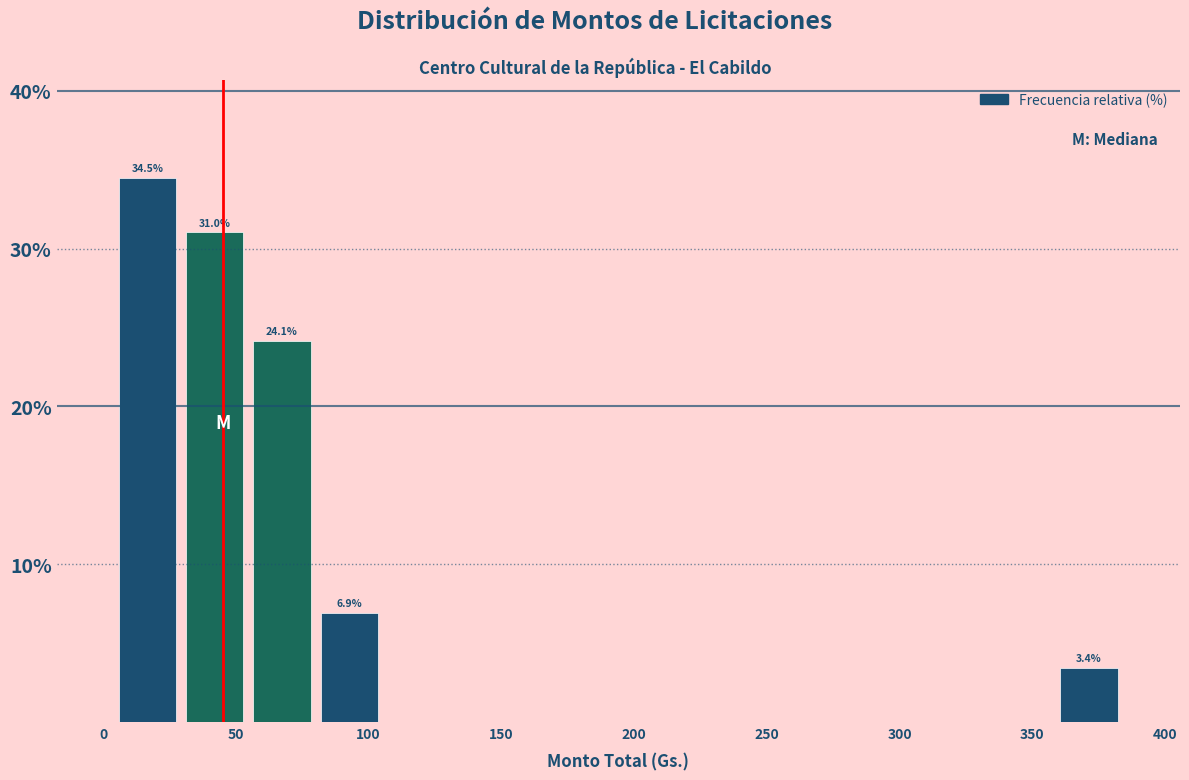

Which range on the x-axis has the tallest bar?

5 to 30